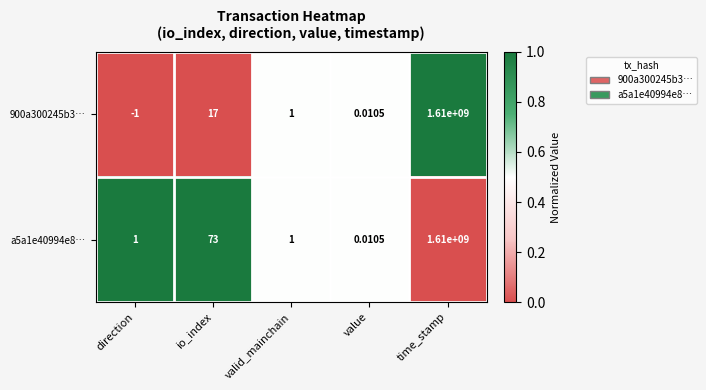

Which category has the highest value across all series?

time_stamp